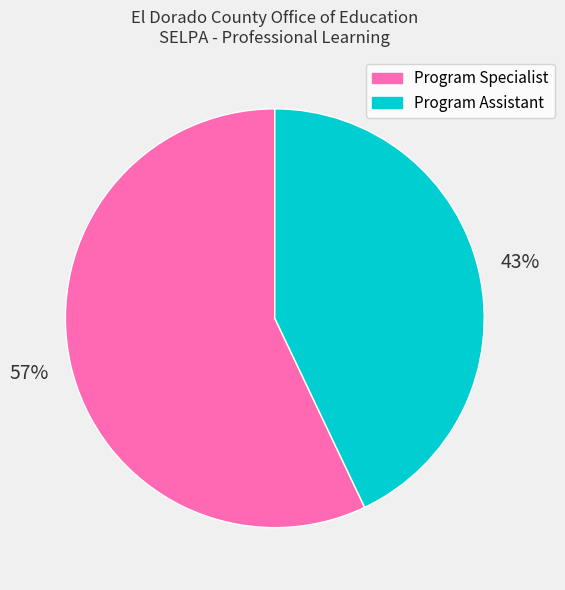

How many segments does this pie chart have?

2